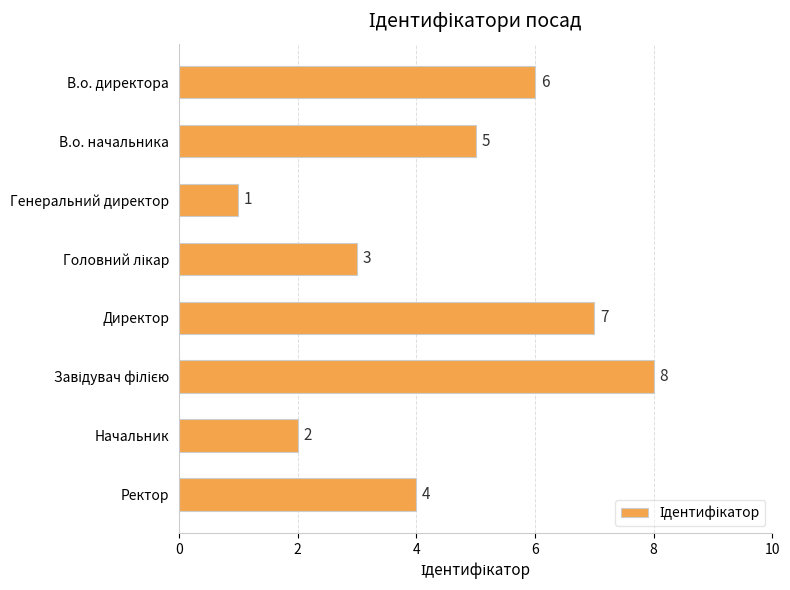

What value does the data have at Директор?

7